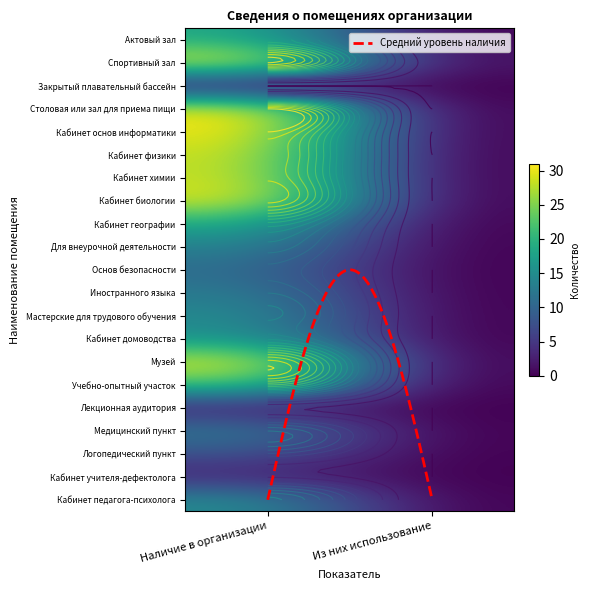

What is the average value of the Учебно-опытный участок series?

12